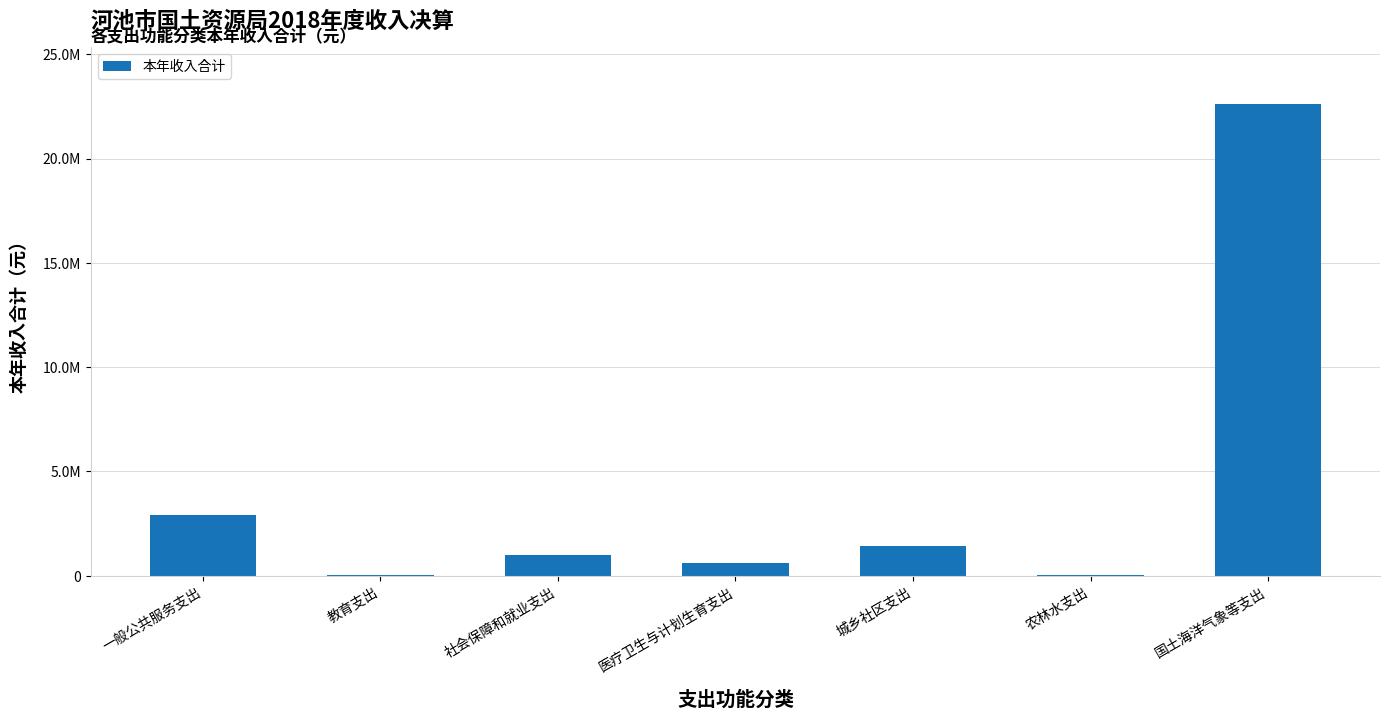

The value at 城乡社区支出 is 1417420.6. True or false?

True